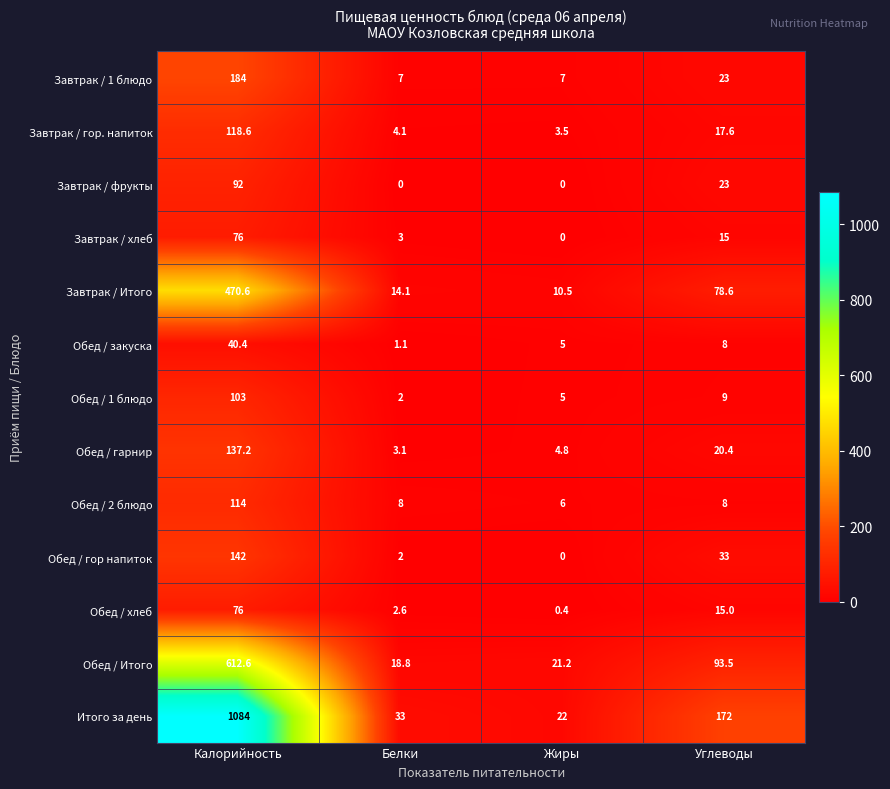

What is the greatest value displayed?

1084.0